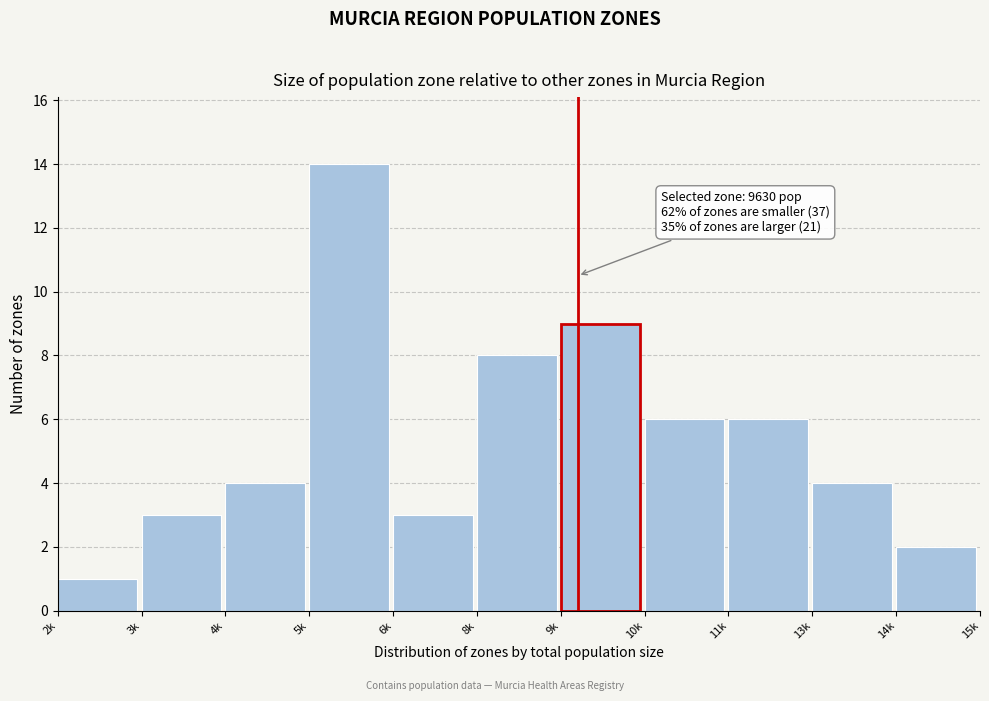

Reading right to left, what are all the values shown in this chart?

2	4	6	6	9	8	3	14	4	3	1